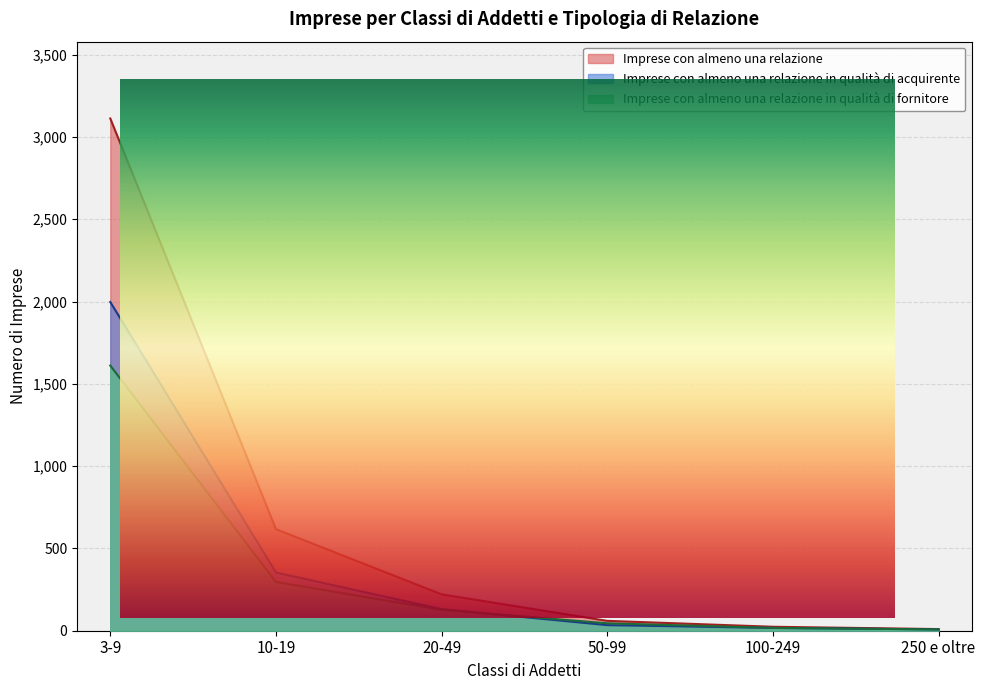

Between 10-19 and 100-249, which is larger?

10-19